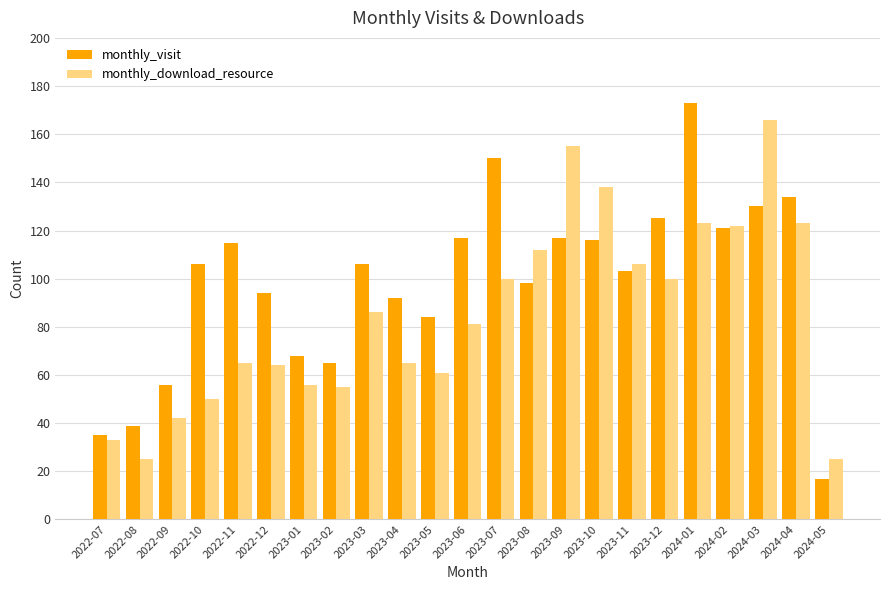

What is the spread (max minus min) of values at 2024-05?

8